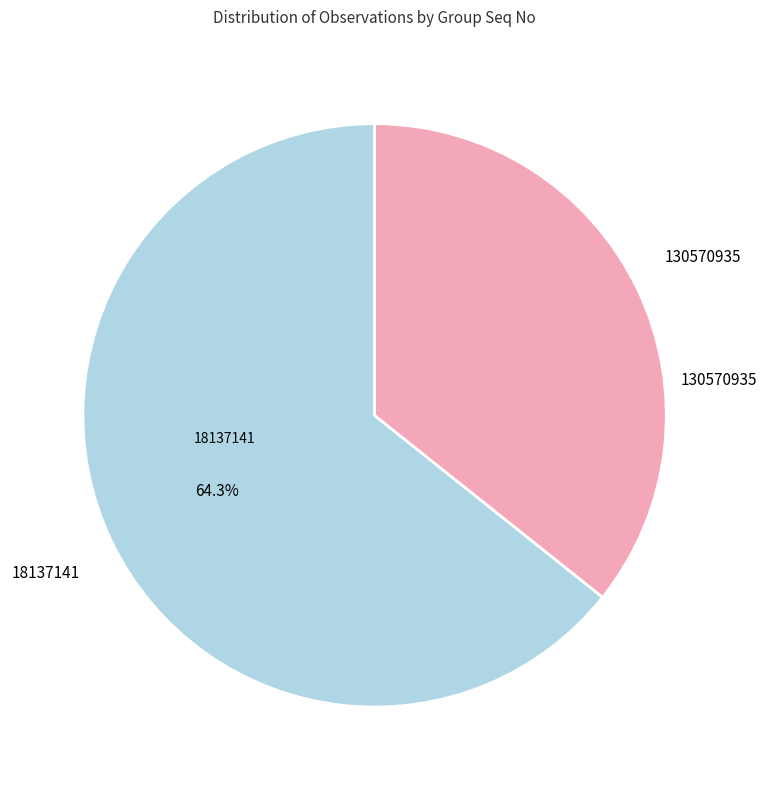

Count the number of slices in the pie.

2